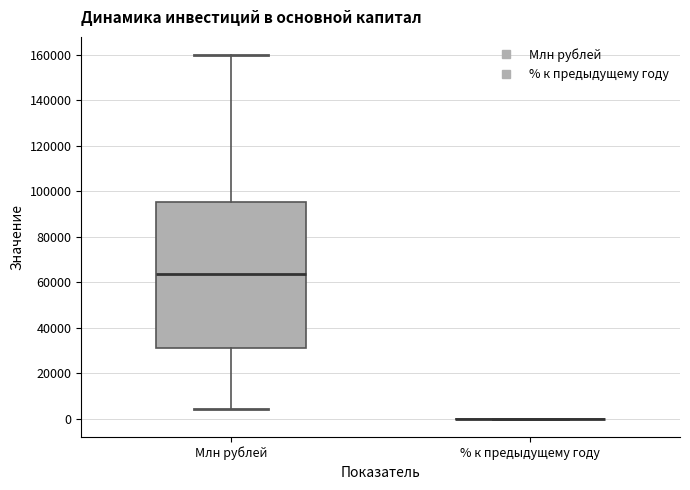

Reading left to right, transcribe this box plot: for each box, give where its median line is, the range the box spans, and where its two whiskers end, as read against the y-axis. The values are not printed on the chart, so give them approximately, as read against the axis.

Млн рублей: median 64000, box 32000 to 96000, whiskers 4000 to 160000
% к предыдущему году: box collapsed to a line at 0, whiskers 0 to 0